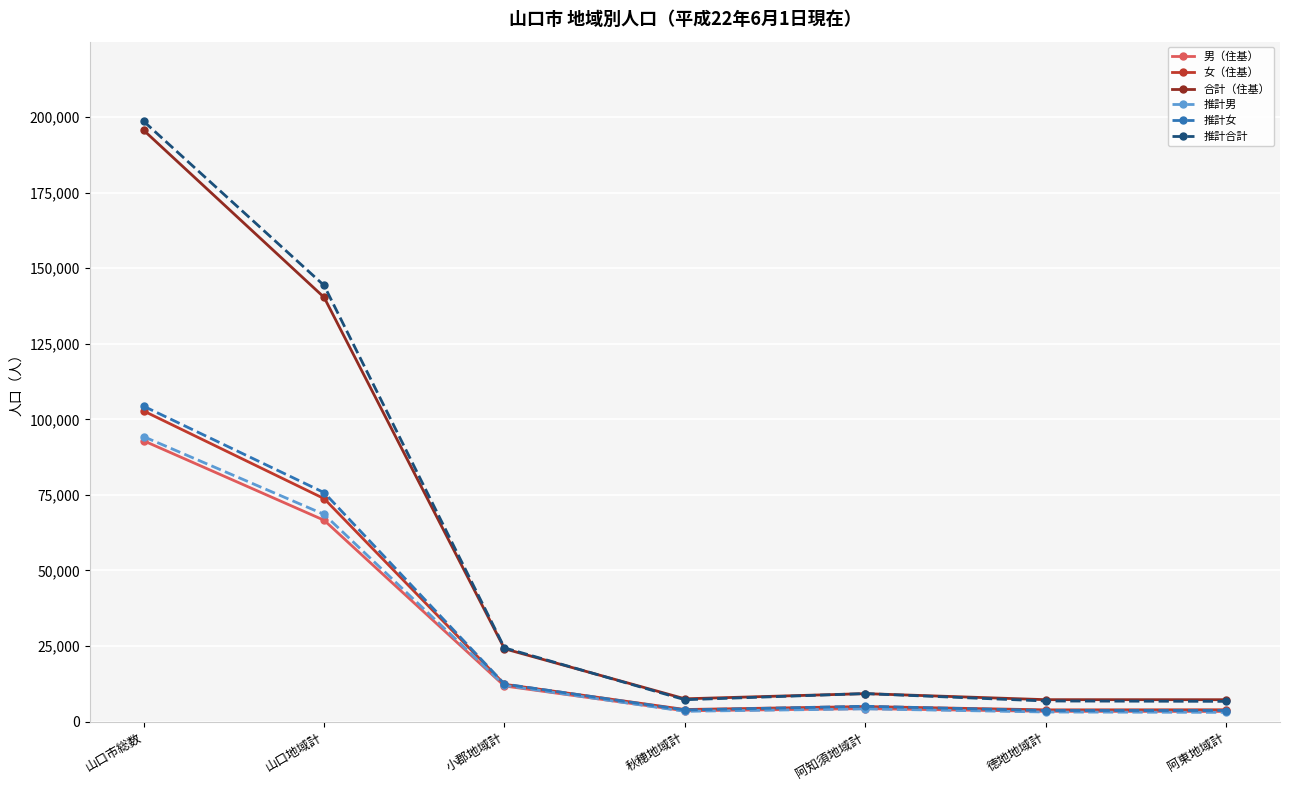

At which label does 男（住基） first exceed 4275?

山口市総数